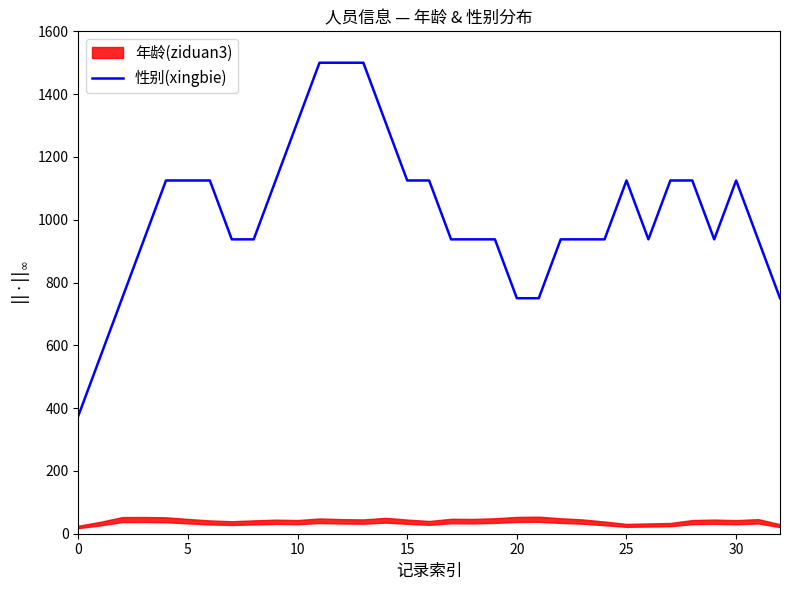

What is the greatest value displayed?

1500.0